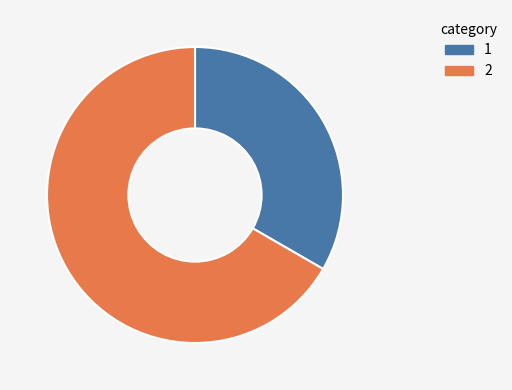

Is there a majority slice in this chart?

Yes